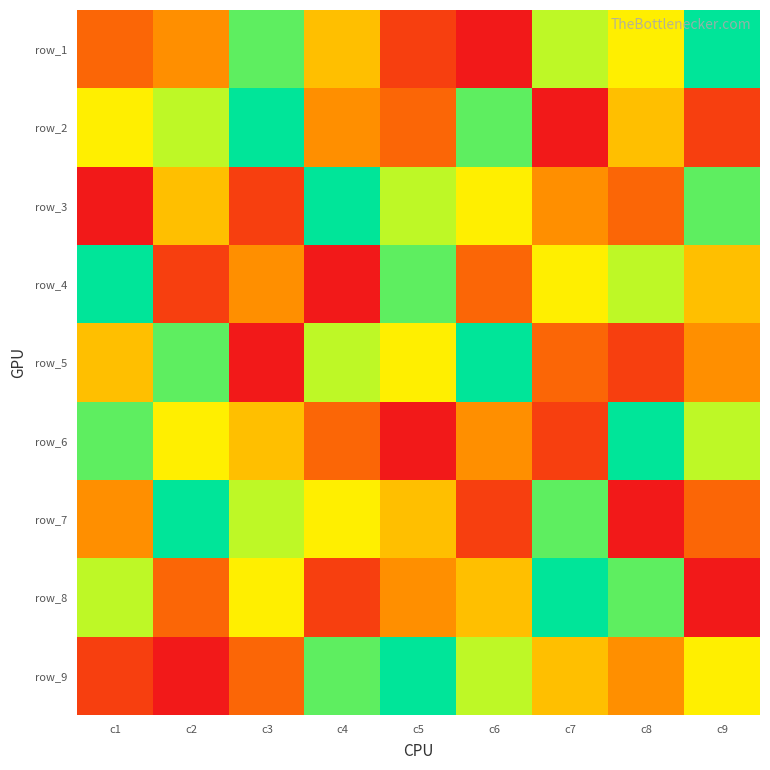

At how many categories does at least one series exceed 3?

9